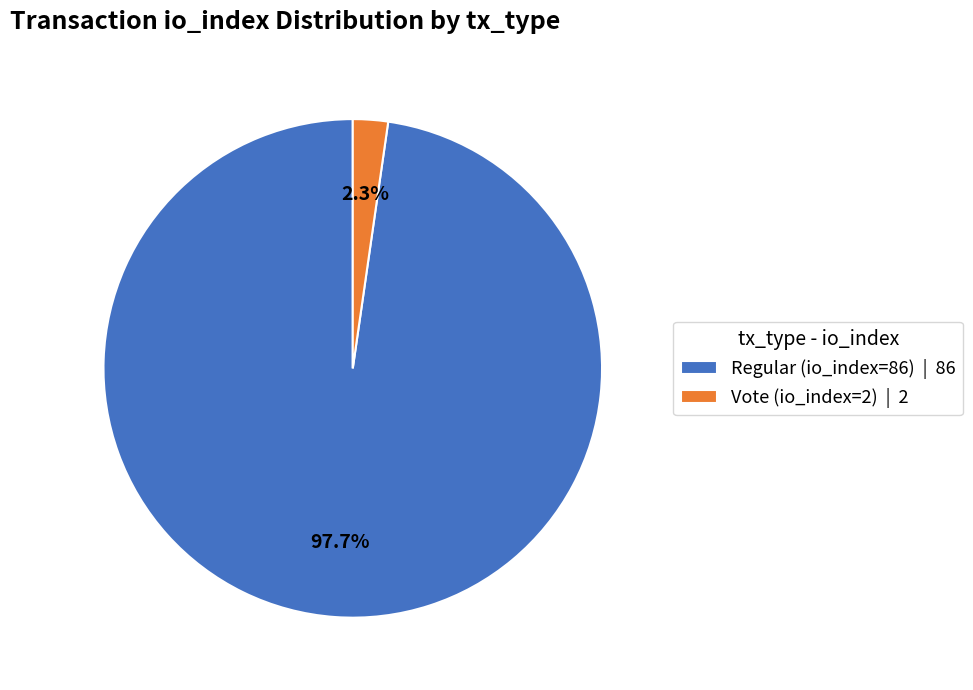

Between Vote (io_index=2) and Regular (io_index=86), which is larger?

Regular (io_index=86)